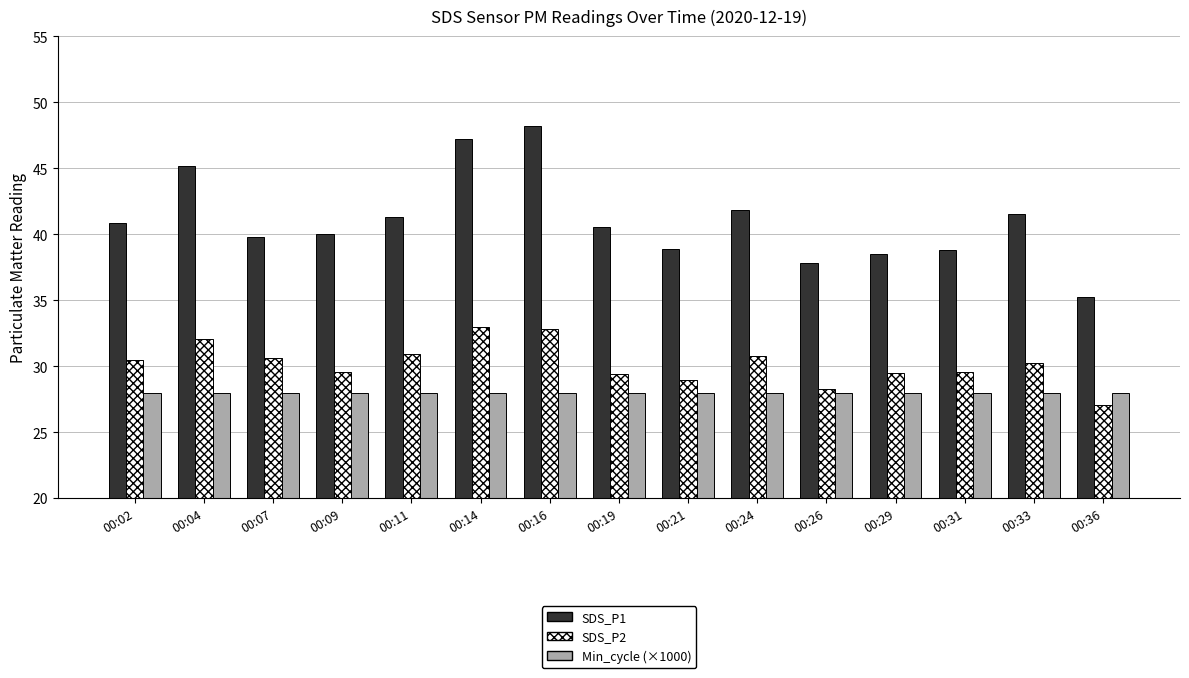

True or false: SDS_P2 has a value of 39.1 at 00:21.

False